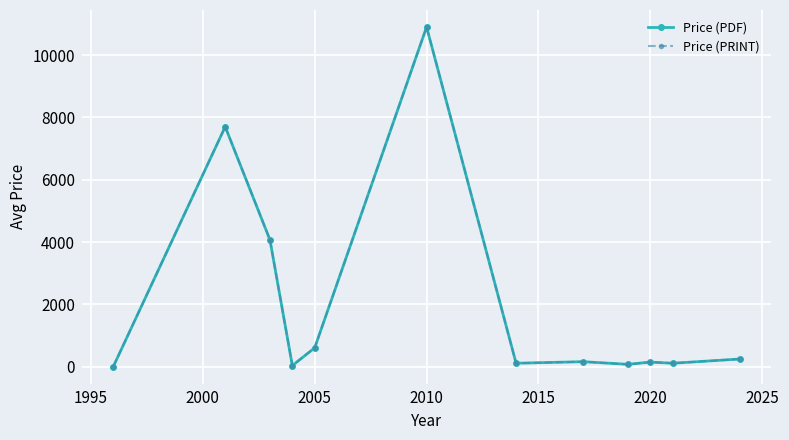

True or false: Price (PDF) and Price (PRINT) cross at least once.

False